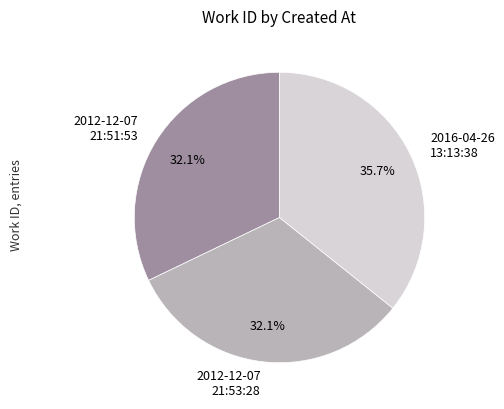

Is there any slice that represents more than half of the pie?

No